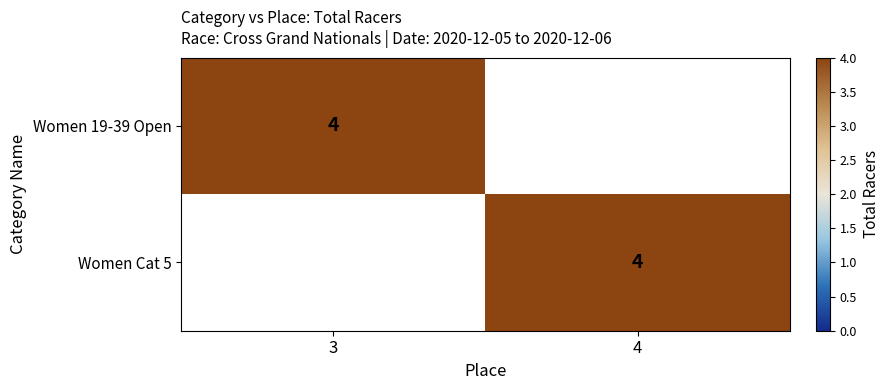

The Women Cat 5 series shows 2 at 4. True or false?

False